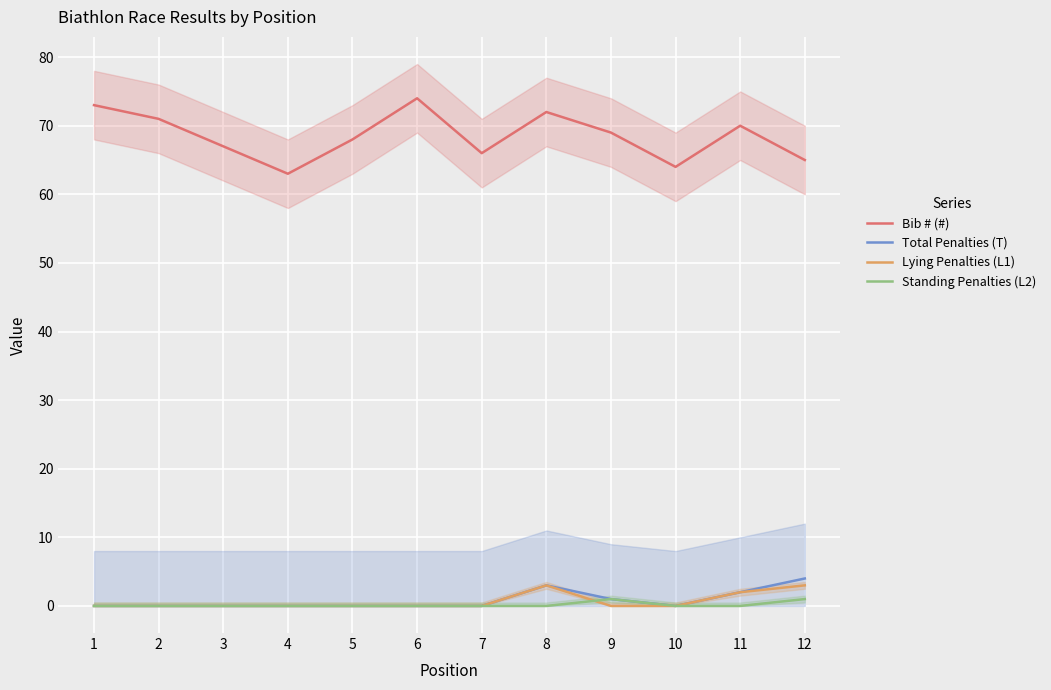

What is the sum of all Standing Penalties (L2) values?

2